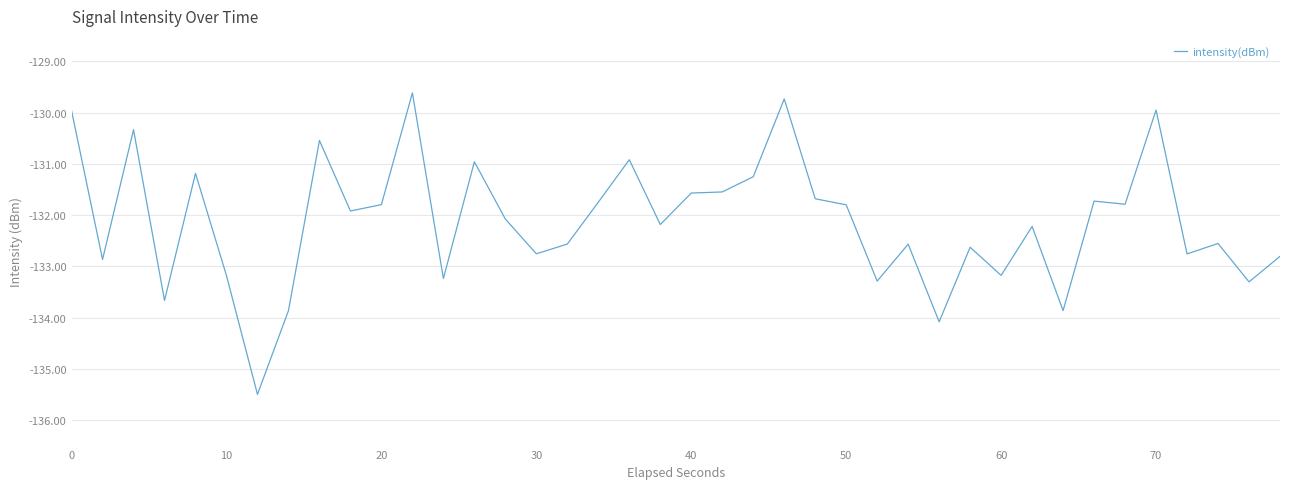

What is the smallest value displayed?

-135.5